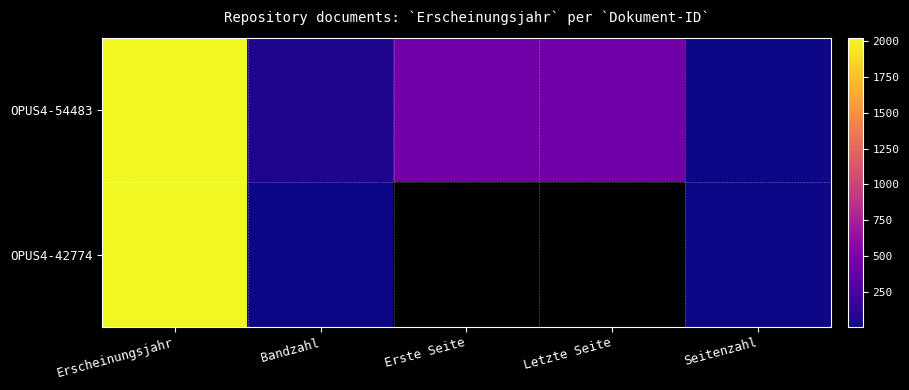

How many series are shown in this chart?

2